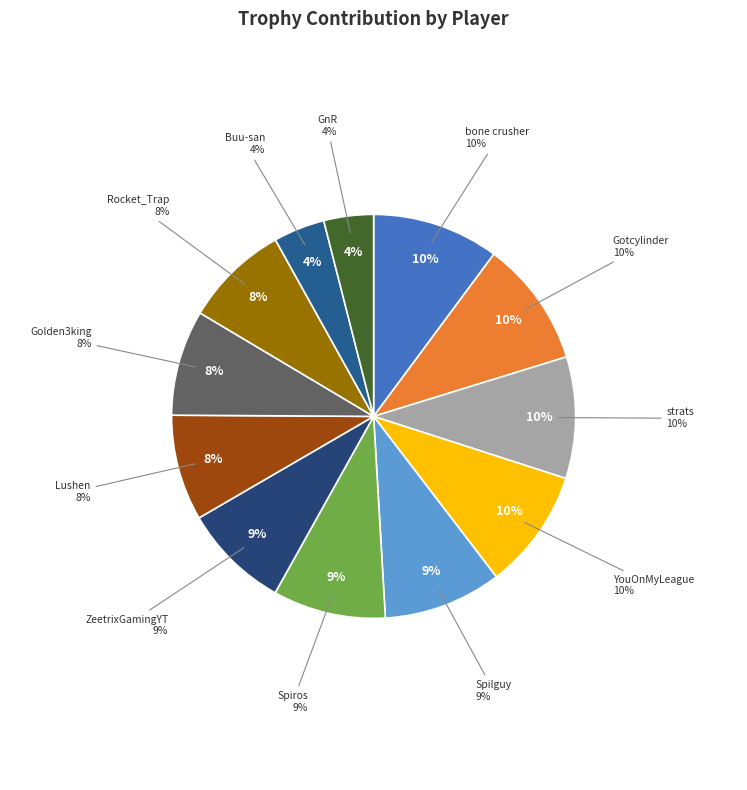

Is there any slice that represents more than half of the pie?

No